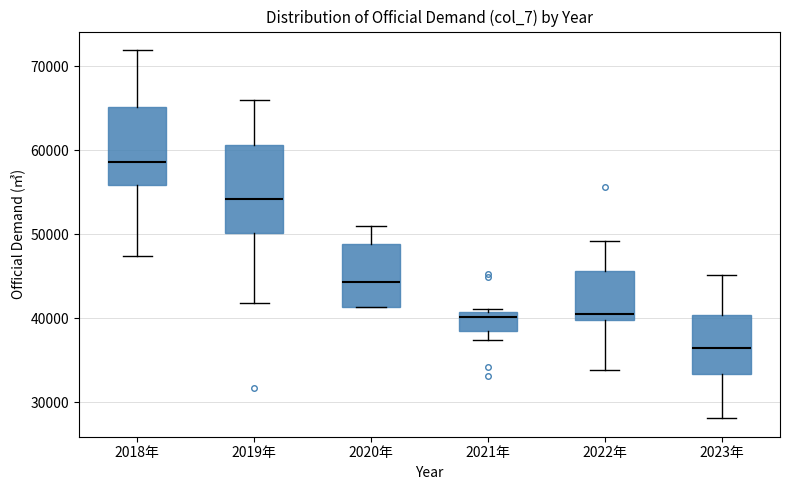

Where is the lower edge of the box for 2020年 on the y-axis? The values are not printed on the chart, so give them approximately, as read against the axis.

41000